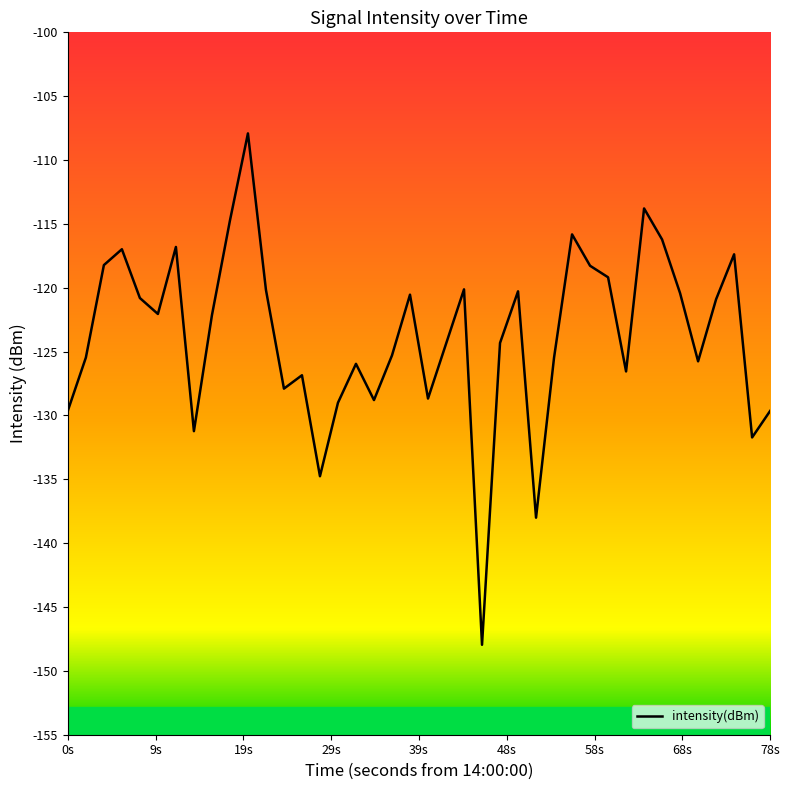

What is the greatest value displayed?

-107.9